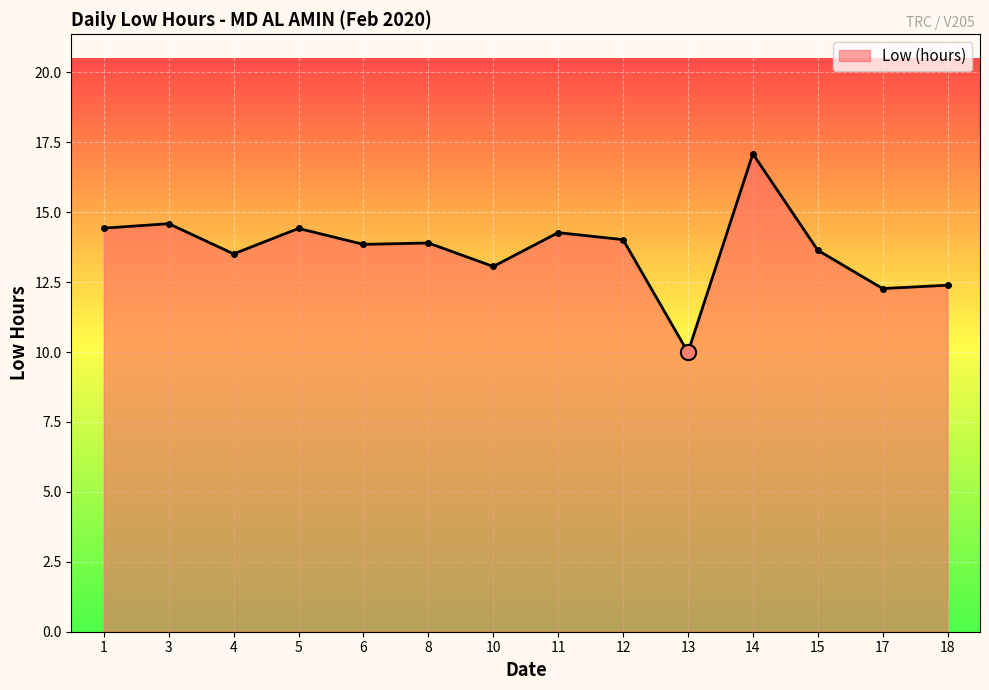

What is the ratio of the value at 17 to the value at 11?

0.9